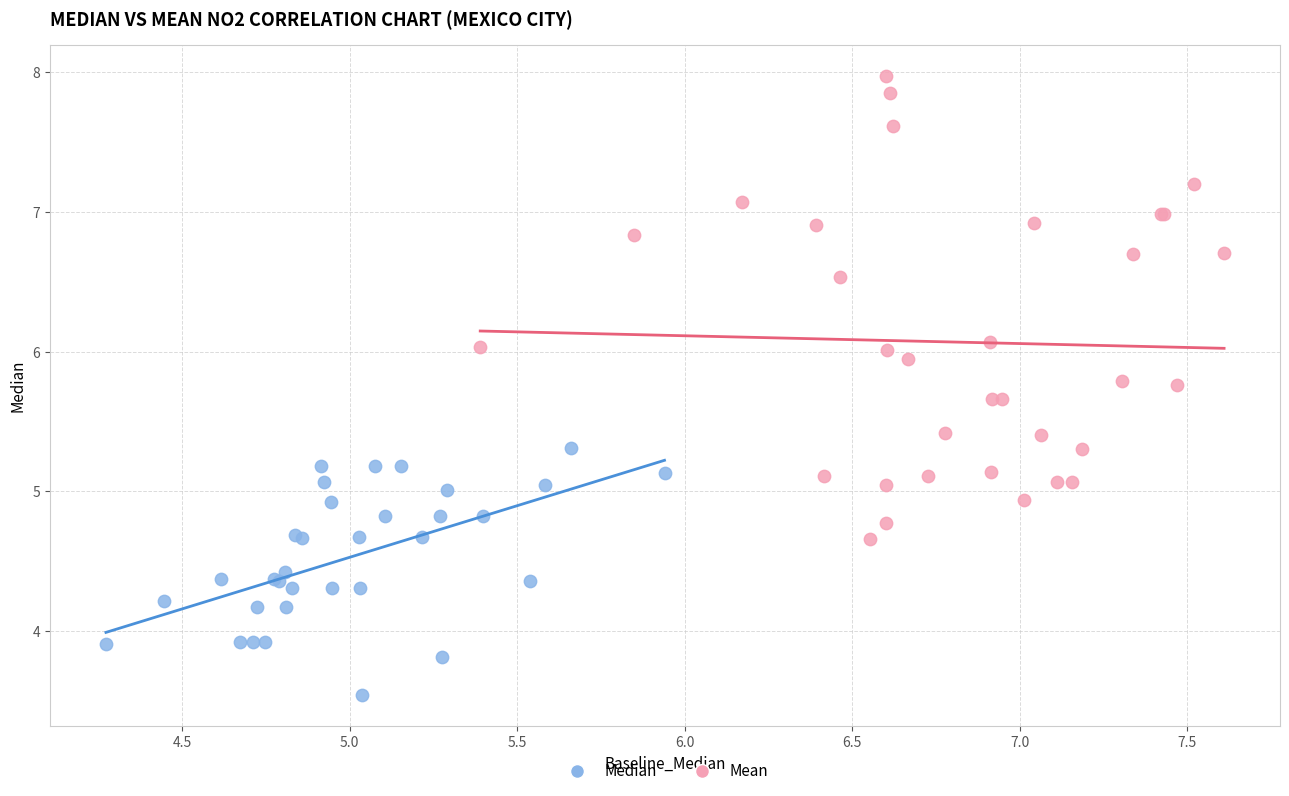

Which series reaches the minimum Y coordinate?

Median